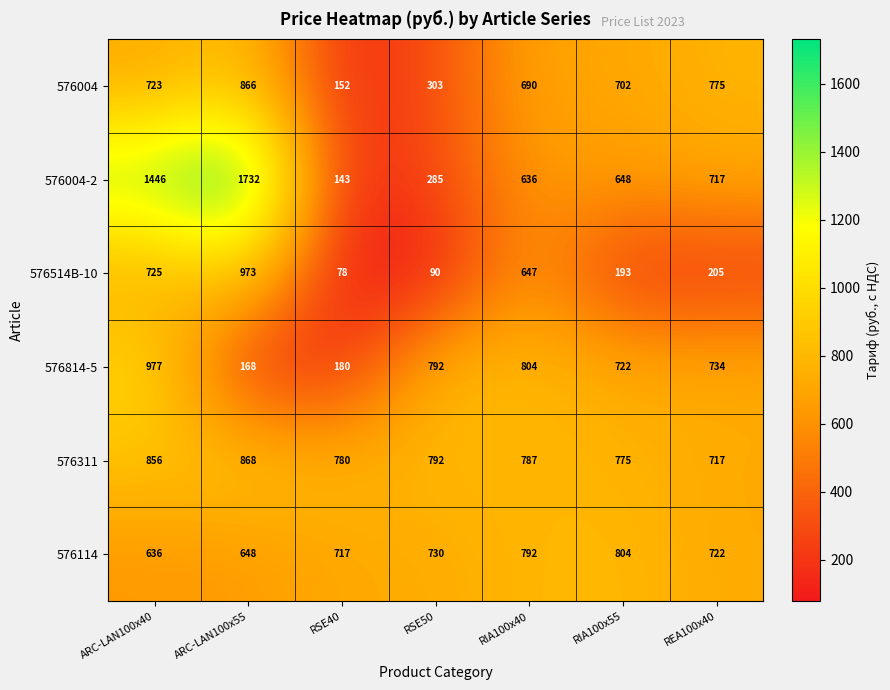

Which series changed the most between RIA100x40 and REA100x40?

576514B-10